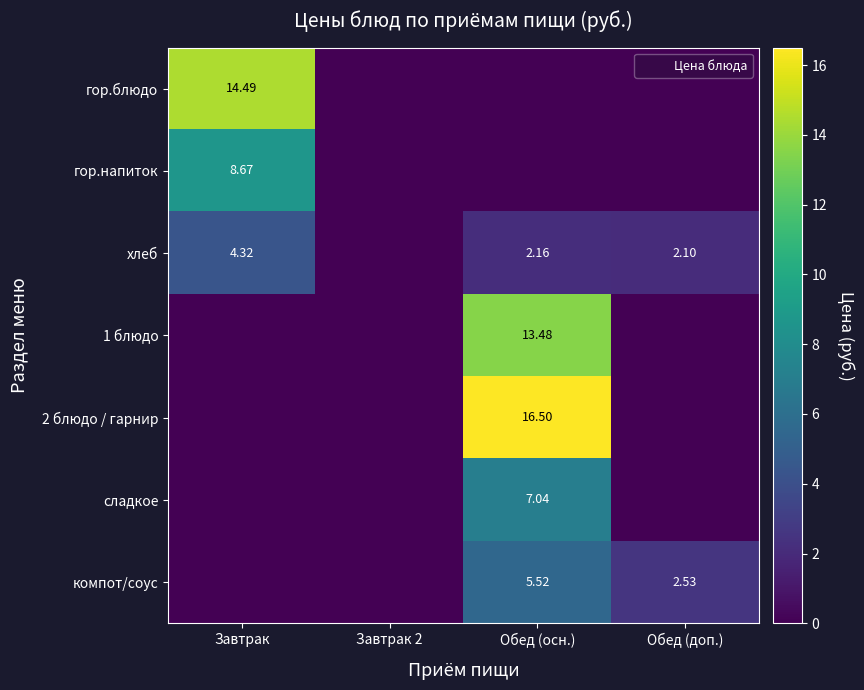

What is the difference between the highest and lowest values at Обед (доп.)?

2.5